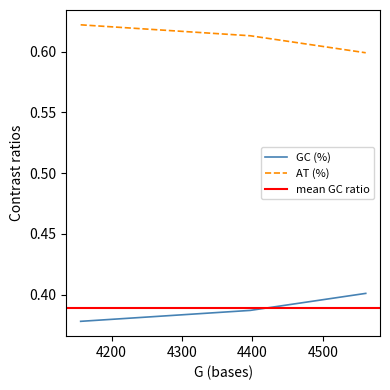

What is the value of the AT (%) point at the 2nd from the left?

0.6